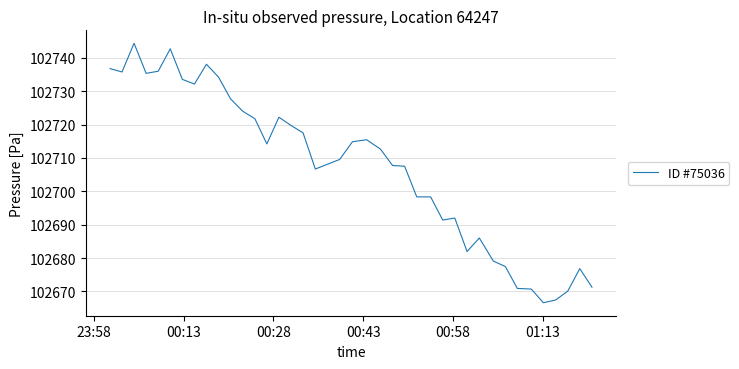

What is the minimum value shown in the chart?

102666.6